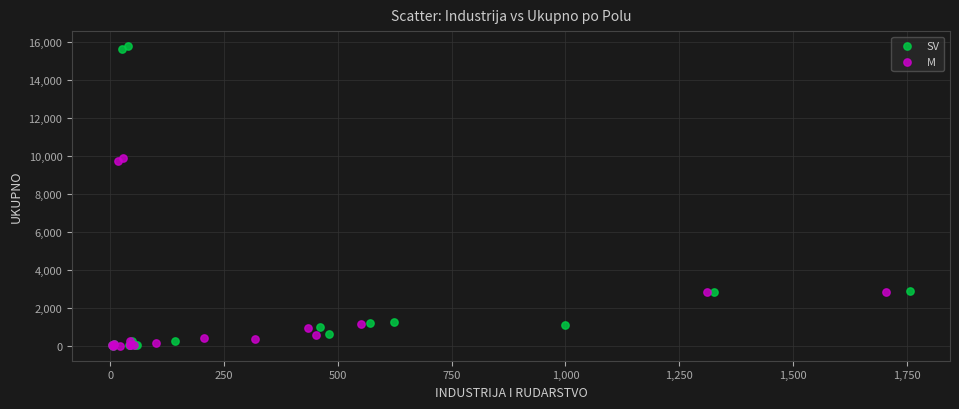

Which series reaches the maximum Y coordinate?

SV